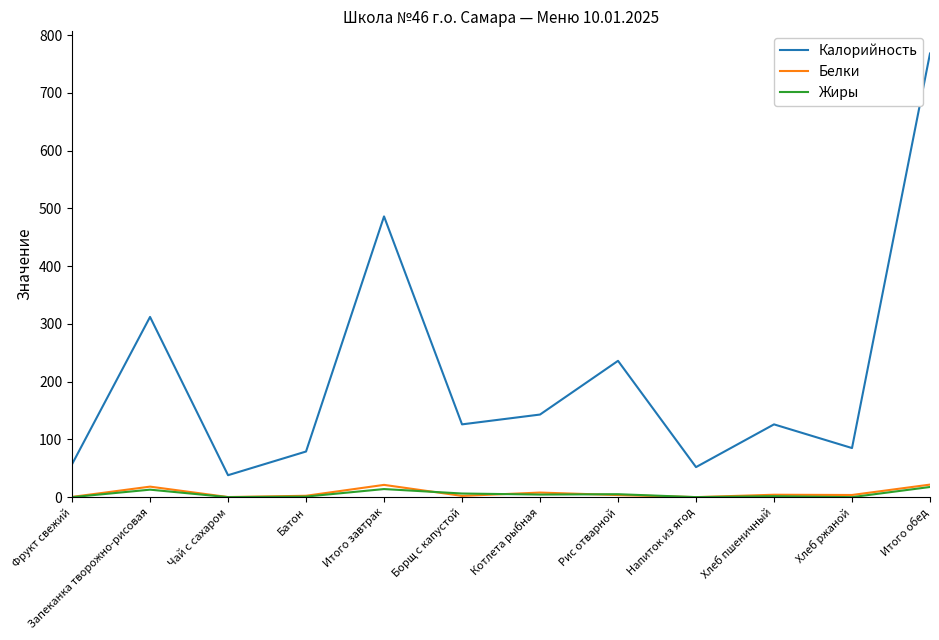

True or false: Жиры and Калорийность intersect in this chart.

False